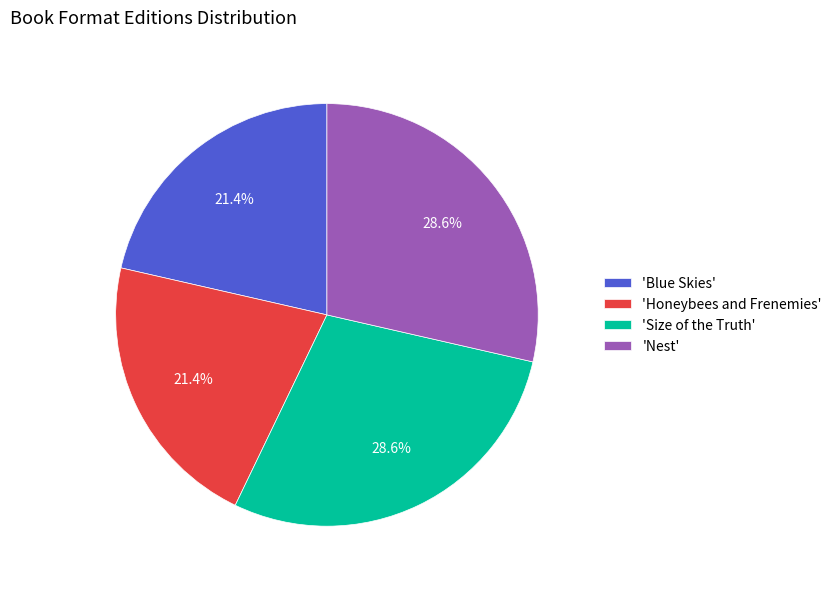

Does any single category account for the majority?

No